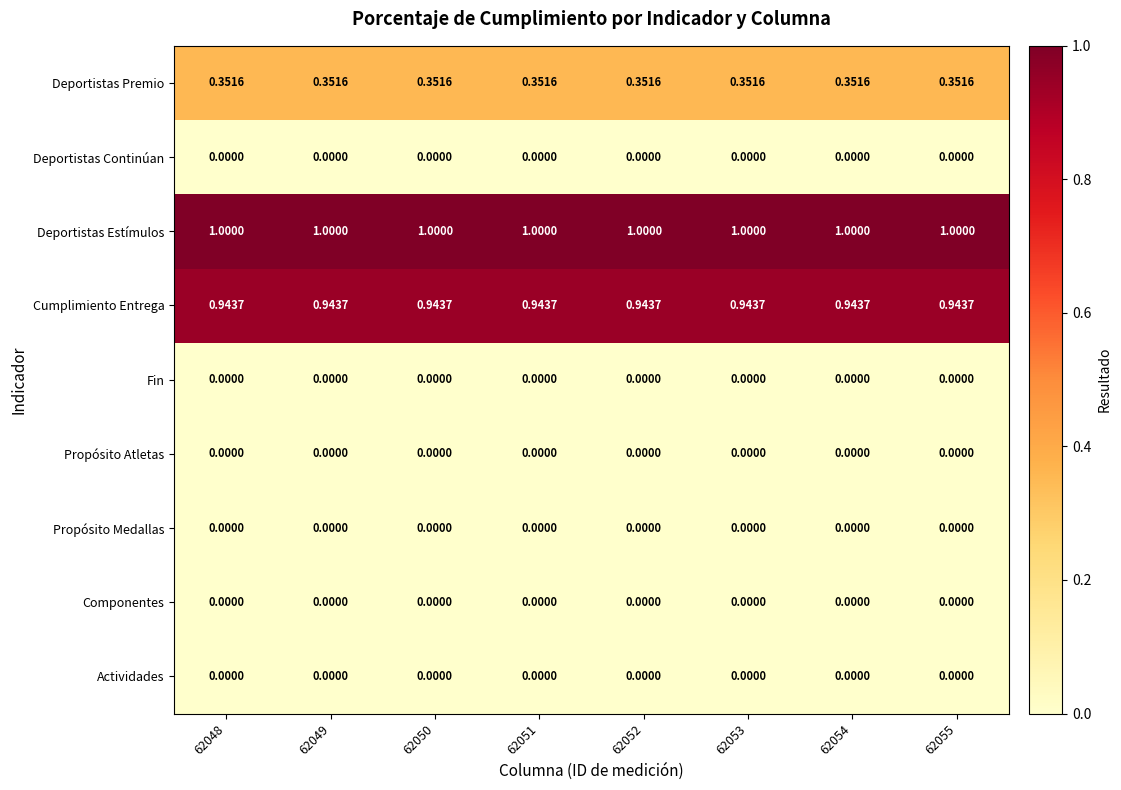

What is the total value across all series at 62051?

2.3